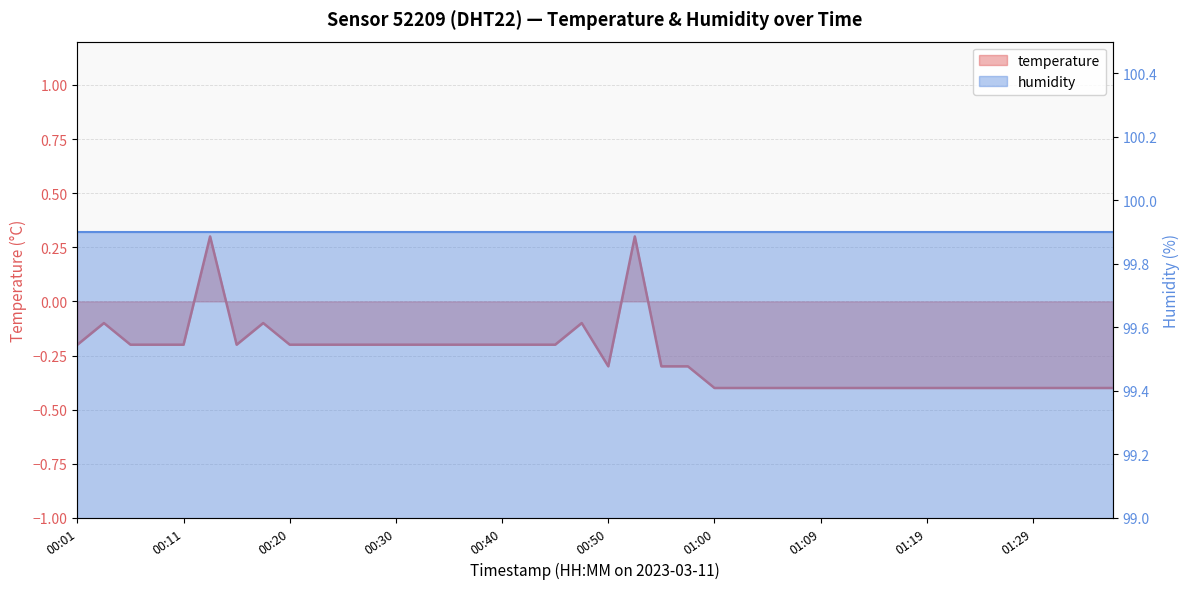

Count the number of categories in the chart.

40